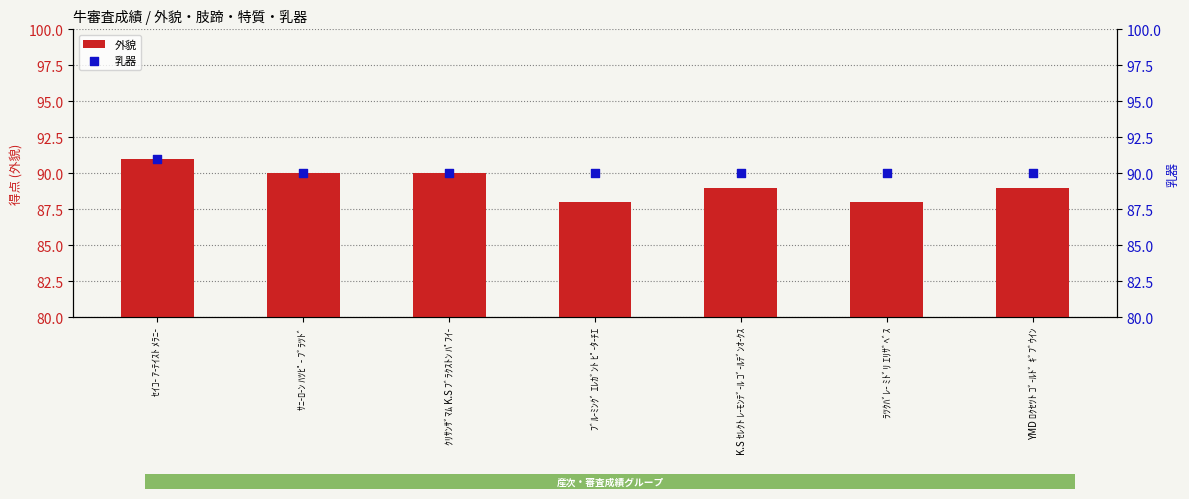

At how many categories does at least one series exceed 89?

7